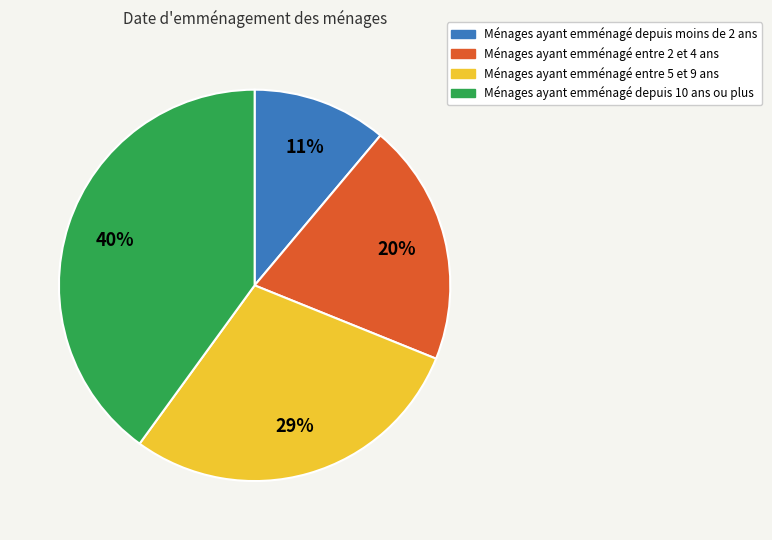

To the nearest percent, what is the difference between the largest and smallest slice percentages?

29%